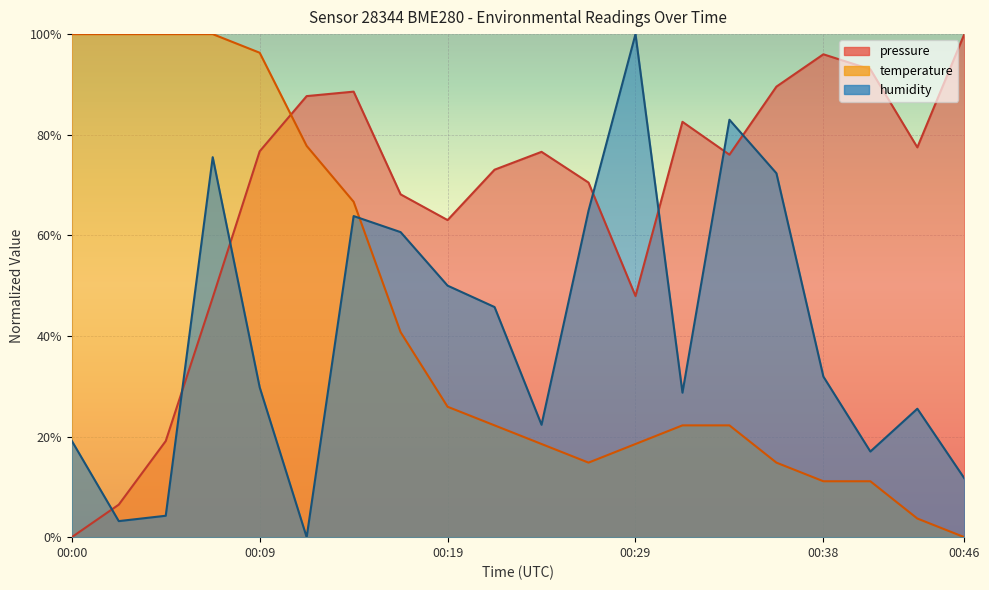

Count the number of data series in this chart.

3